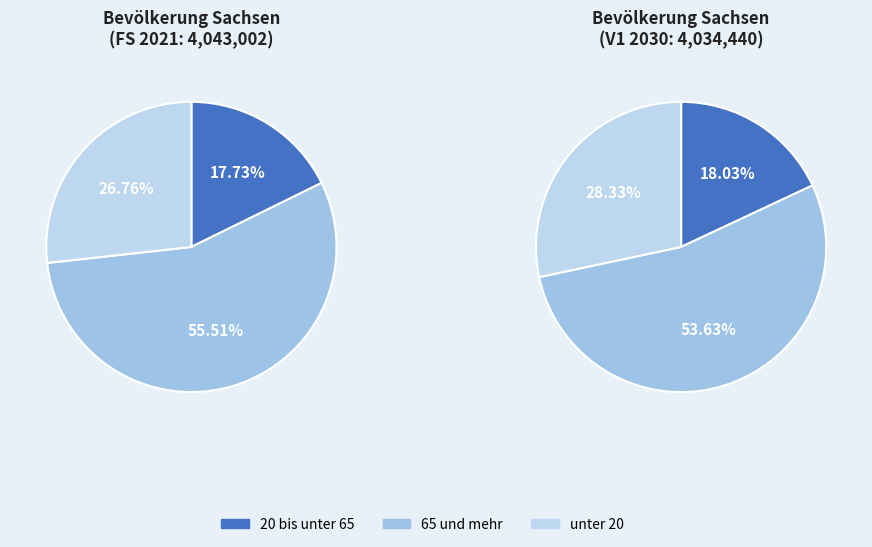

How many slices are in this pie chart?

3